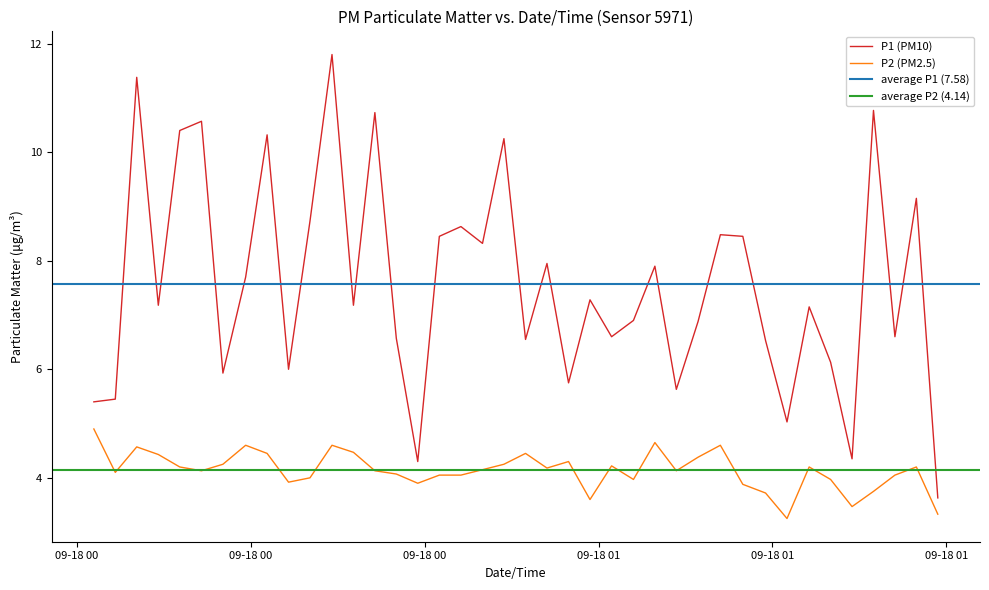

Reading left to right, list all the values displayed in this chart.

P1: 5.4	5.5	11.4	7.2	10.4	10.6	5.9	7.7	10.3	6.0	8.7	11.8	7.2	10.7	6.6	4.3	8.4	8.6	8.3	10.2	6.5	8.0	5.8	7.3	6.6	6.9	7.9	5.6	6.9	8.5	8.4	6.5	5.0	7.2	6.1	4.3	10.8	6.6	9.2	3.6
P2: 4.9	4.1	4.6	4.4	4.2	4.1	4.2	4.6	4.5	3.9	4.0	4.6	4.5	4.1	4.1	3.9	4.0	4.0	4.2	4.2	4.5	4.2	4.3	3.6	4.2	4.0	4.7	4.1	4.4	4.6	3.9	3.7	3.2	4.2	4.0	3.5	3.8	4.0	4.2	3.3